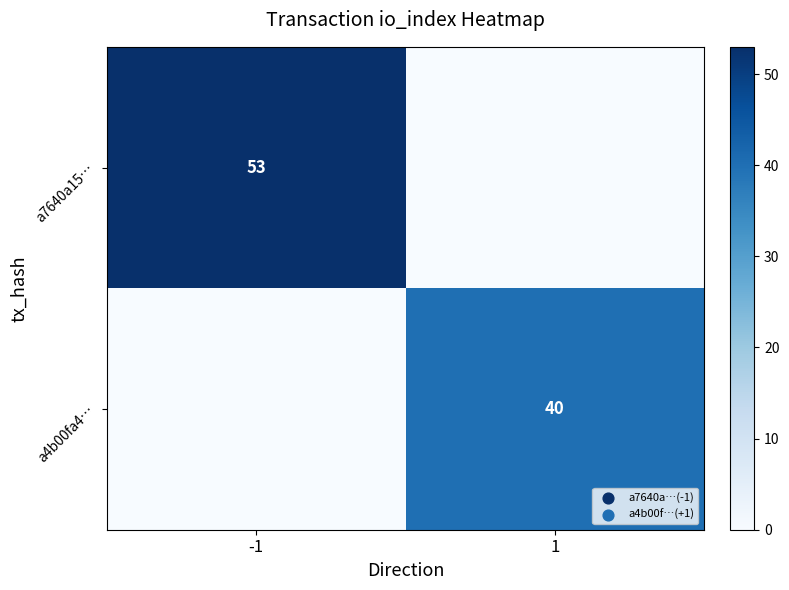

Is it true that a7640a15… equals 16 at -1?

False